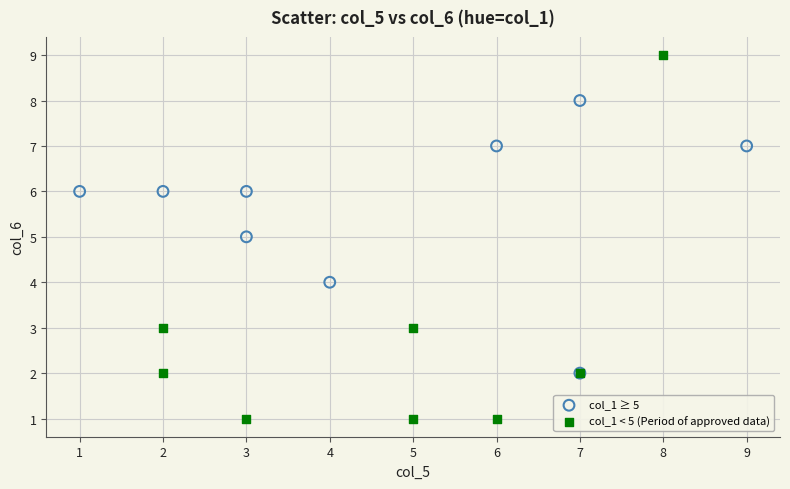

Which series has the widest spread of Y values?

col_1 < 5 (Period of approved data)